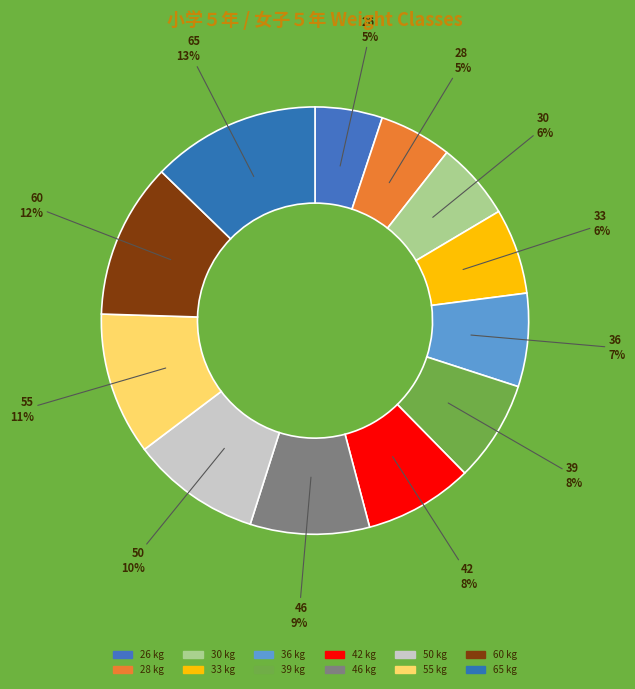

Approximately how many times larger is the value at 60 compared to 65?

0.9